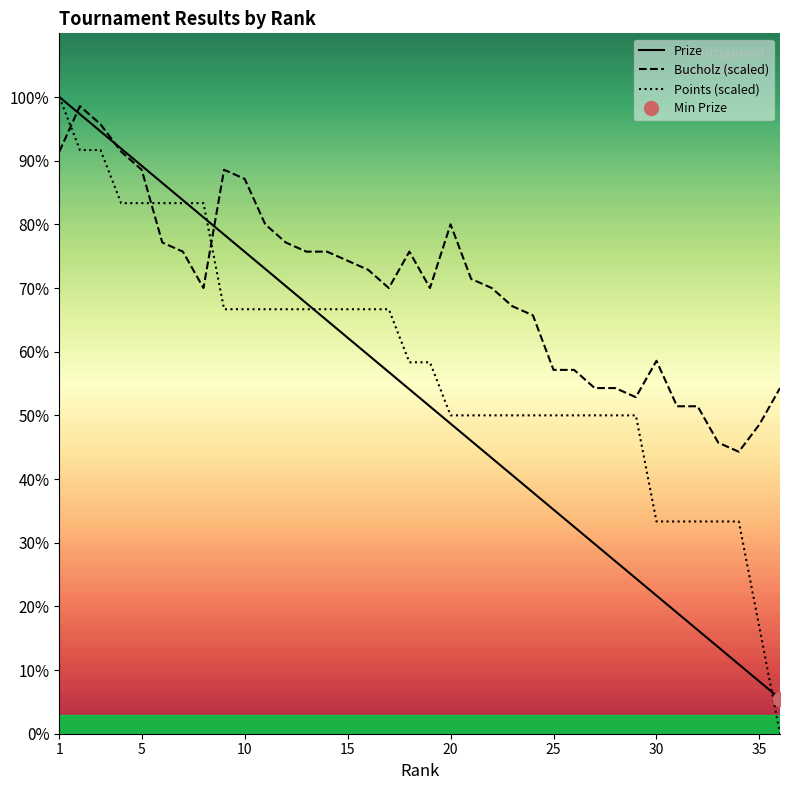

What is the label of the 1st point from the left?

1